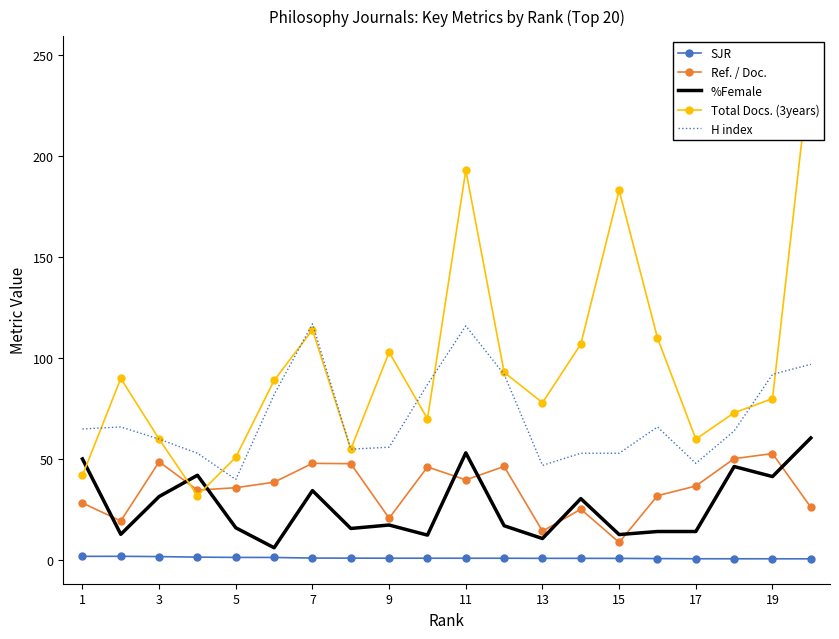

What is the greatest value displayed?

247.0